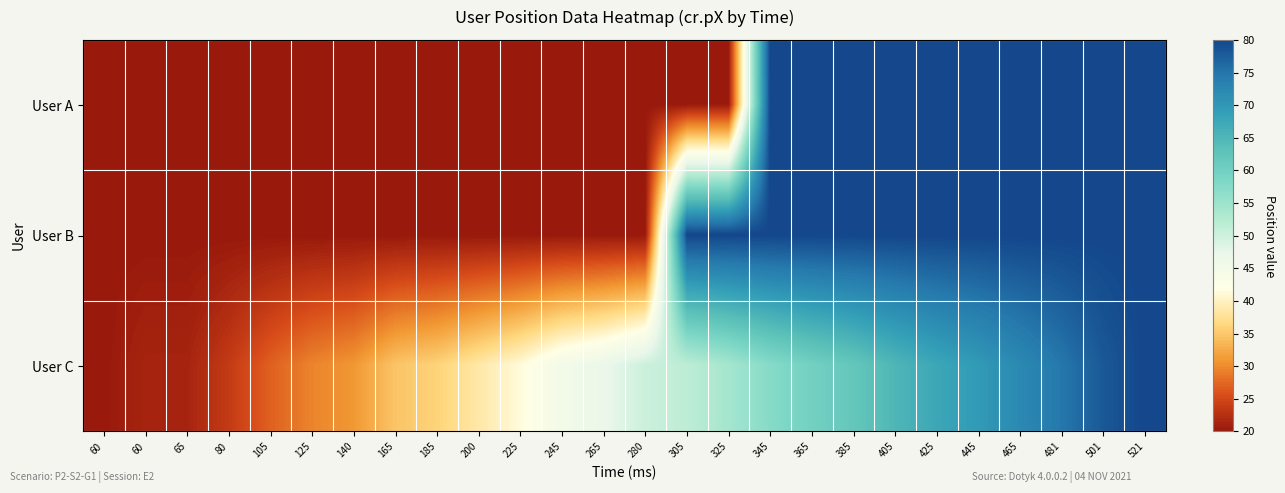

What is the maximum value shown in the chart?

80.0